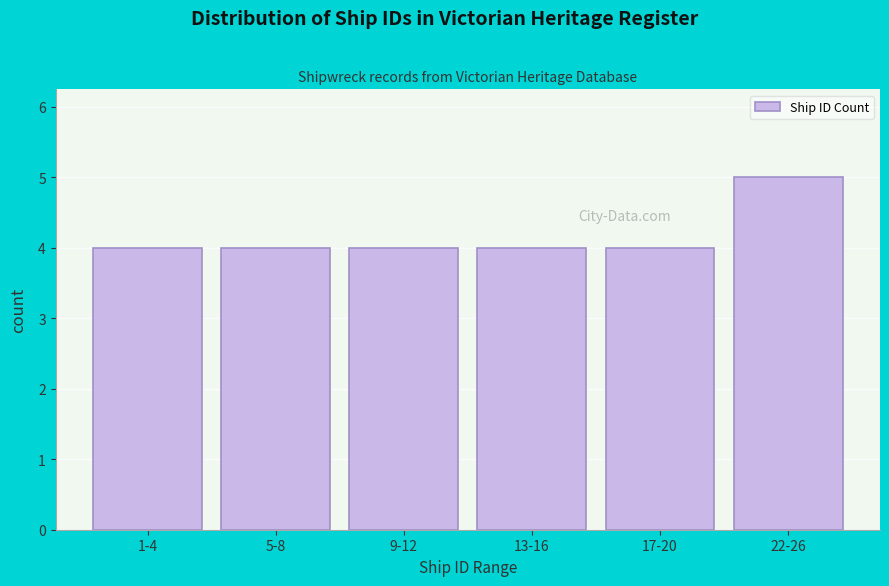

Reading left to right, extract all data points from this chart.

4	4	4	4	4	5